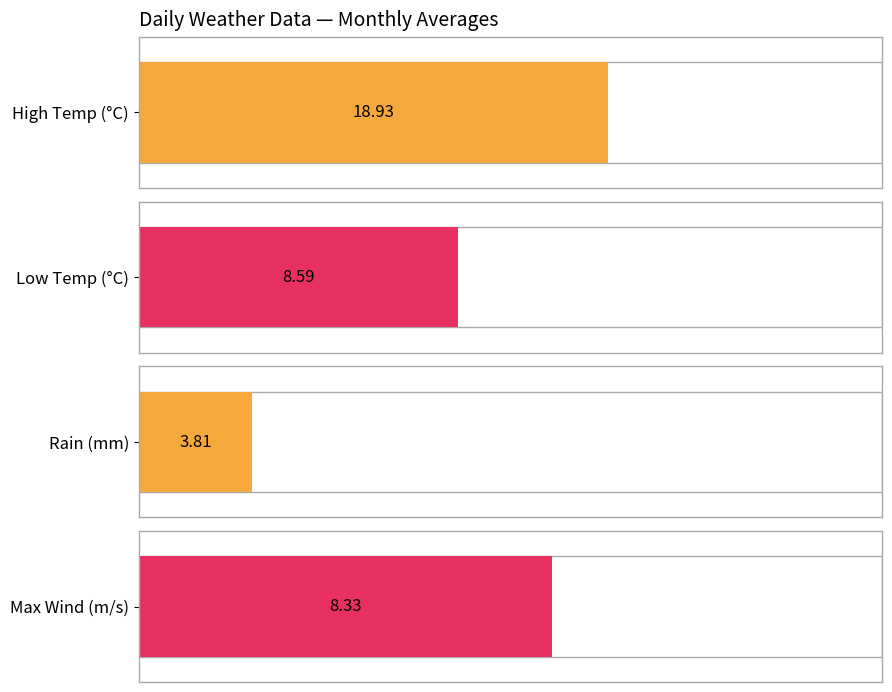

What are all the series names shown in the legend?

High Temp, Low Temp, Rain, Max Wind